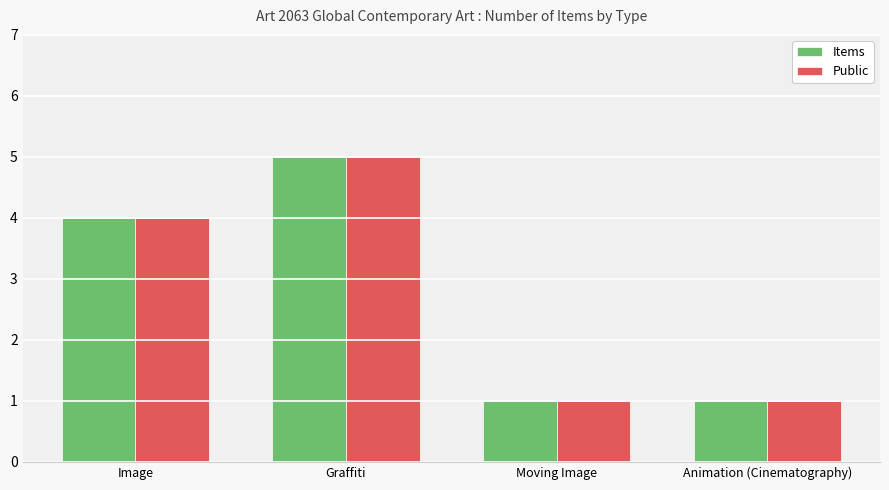

Count the number of data series in this chart.

2